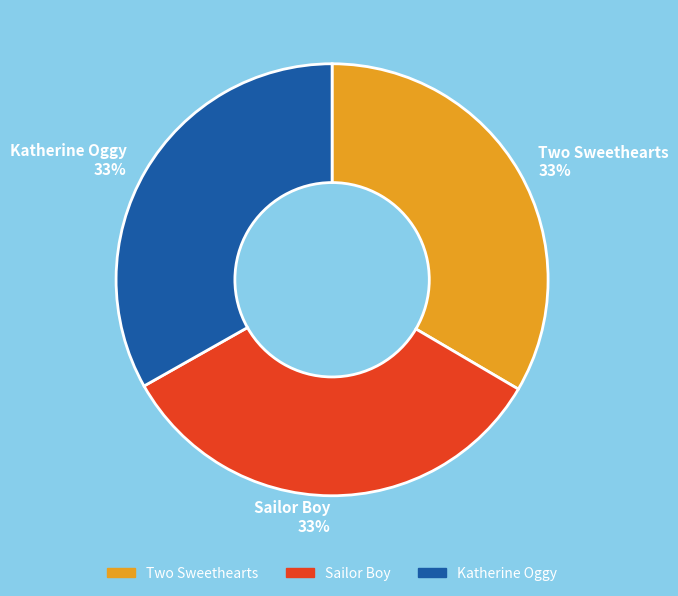

Does any single category account for the majority?

No